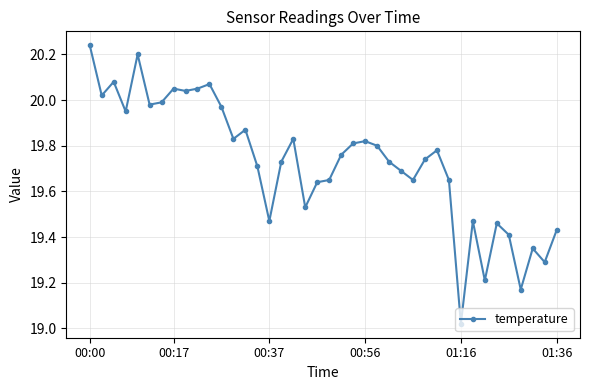

What is the difference between the second highest and second lowest values?

1.0